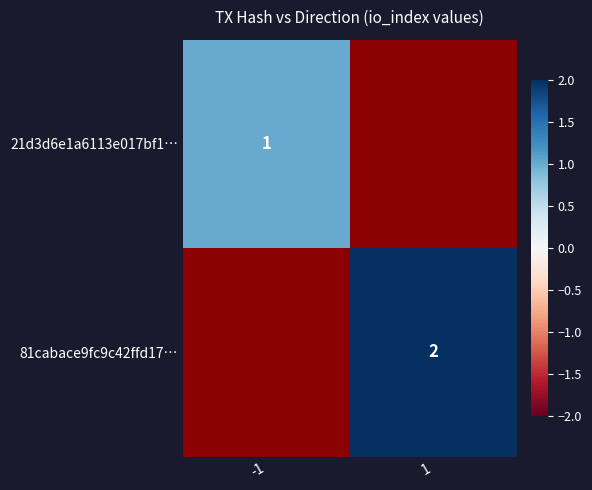

The value of 81cabace9fc9c42ffd17… at 1 is 1. True or false?

False